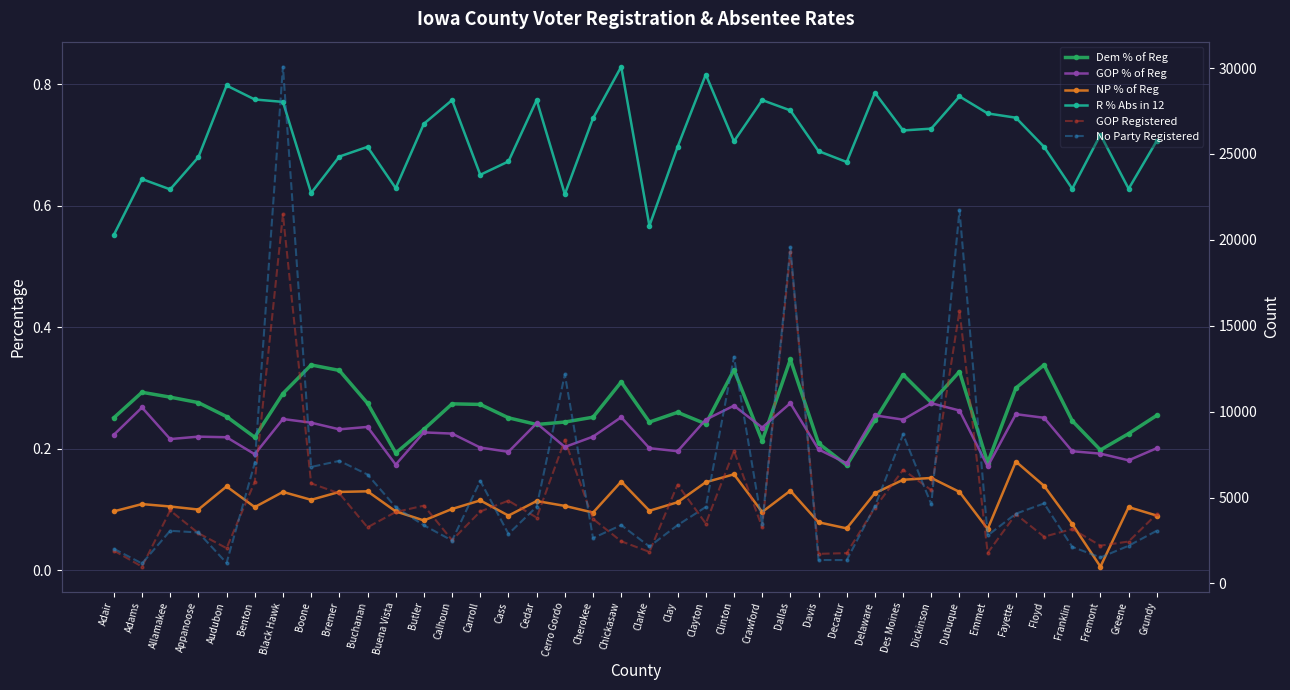

True or false: NP % of Reg and GOP Registered intersect in this chart.

False